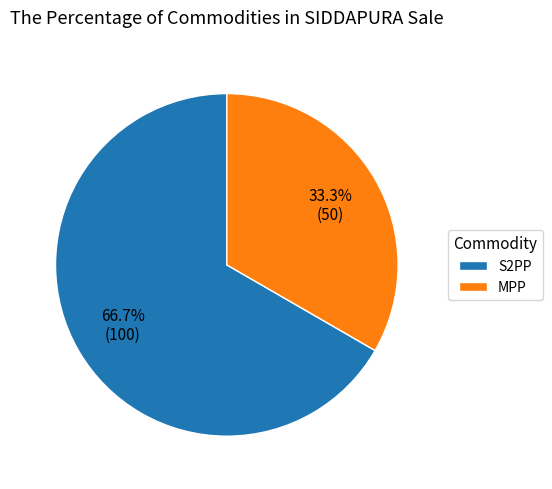

Rank the categories by value from lowest to highest.

MPP, S2PP